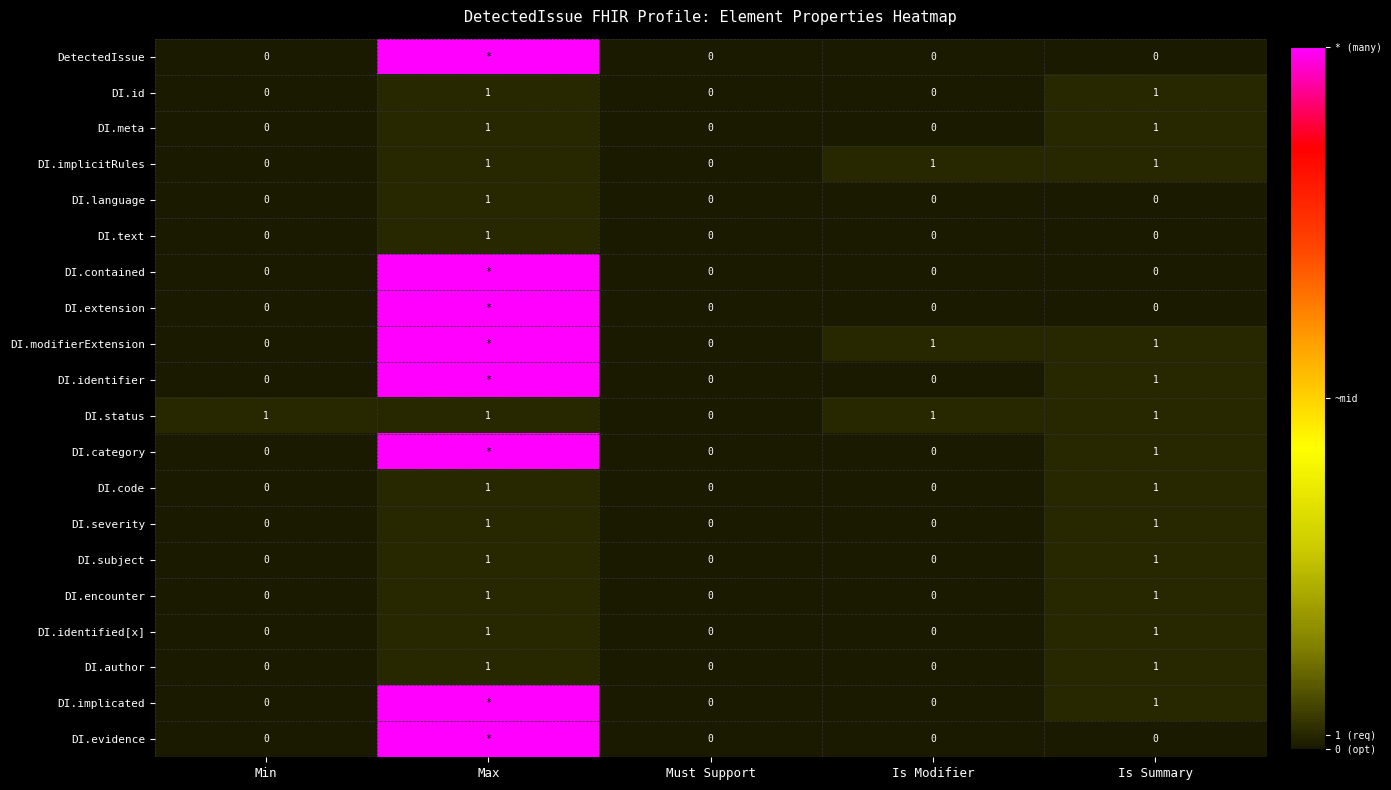

At how many categories does at least one series exceed 25?

1